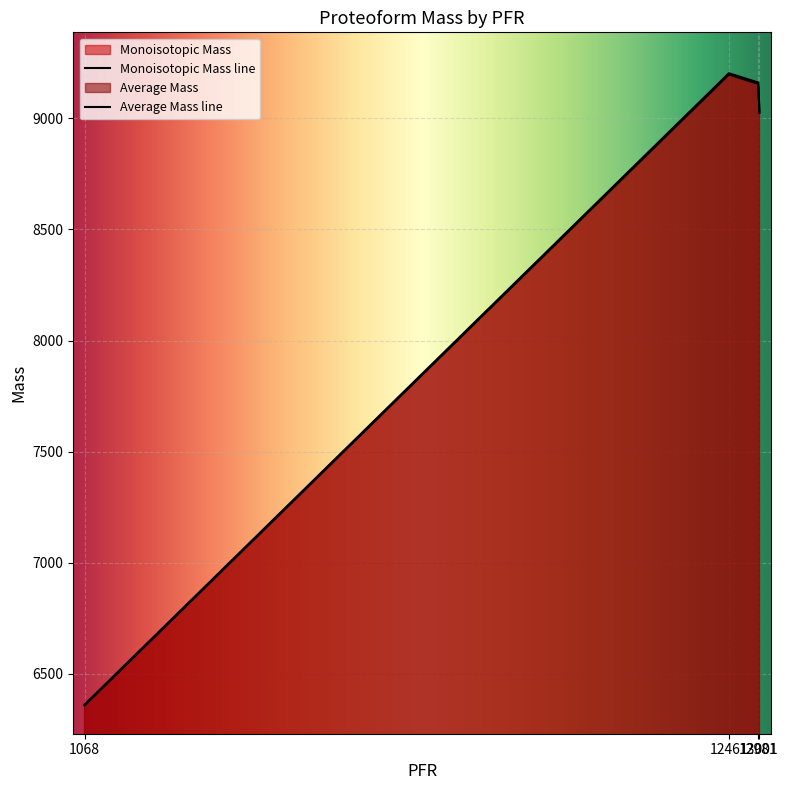

What is the sum of all Monoisotopic Mass values?

33733.3